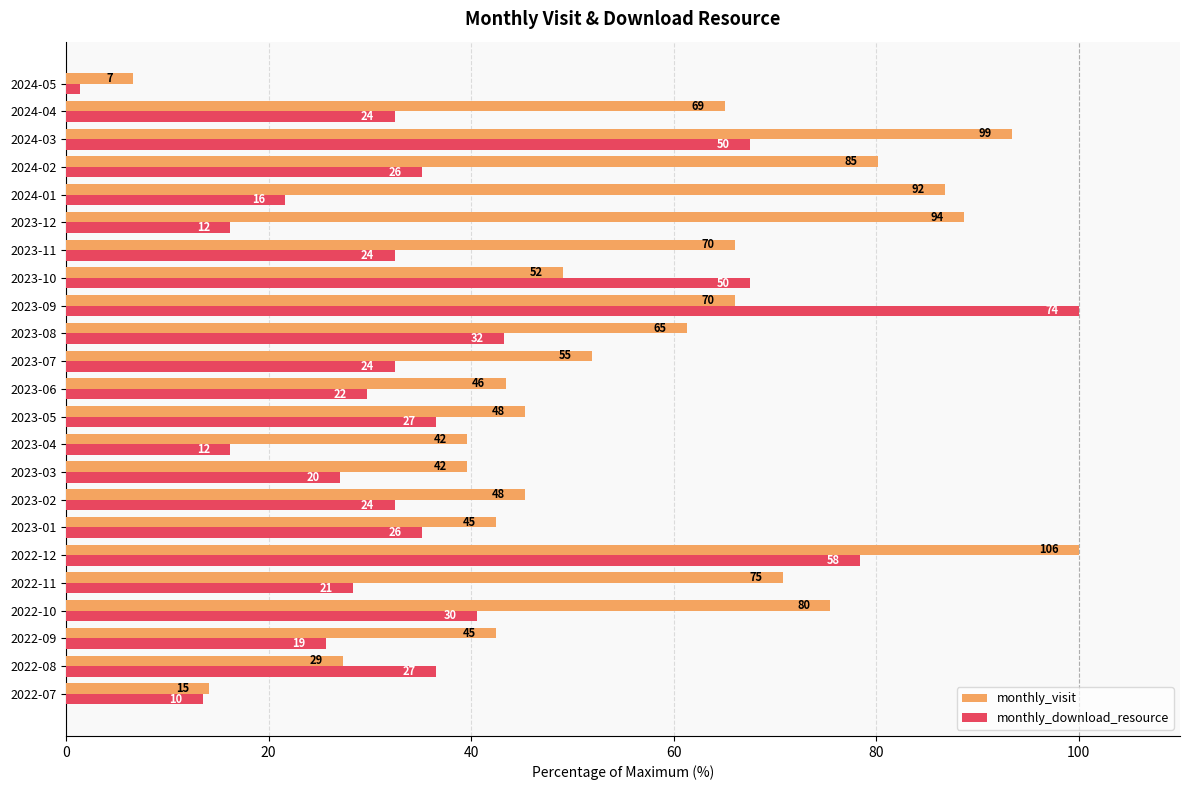

What is the label of the 4th bar from the right?

2024-02